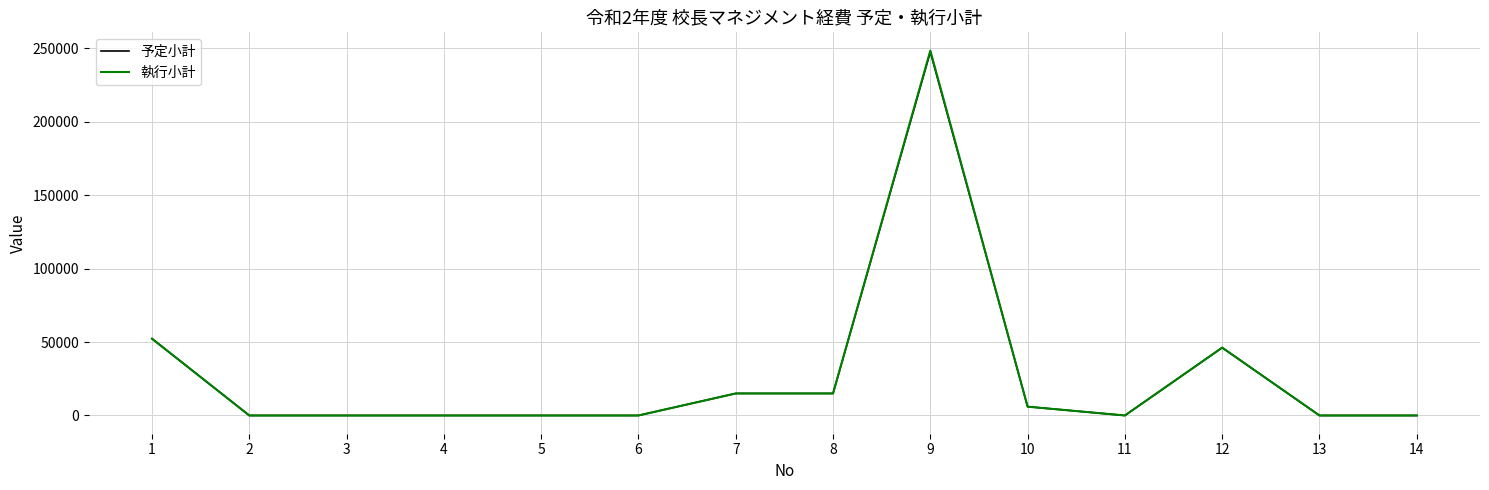

True or false: 予定小計 has a value of 247520 at 9.

True